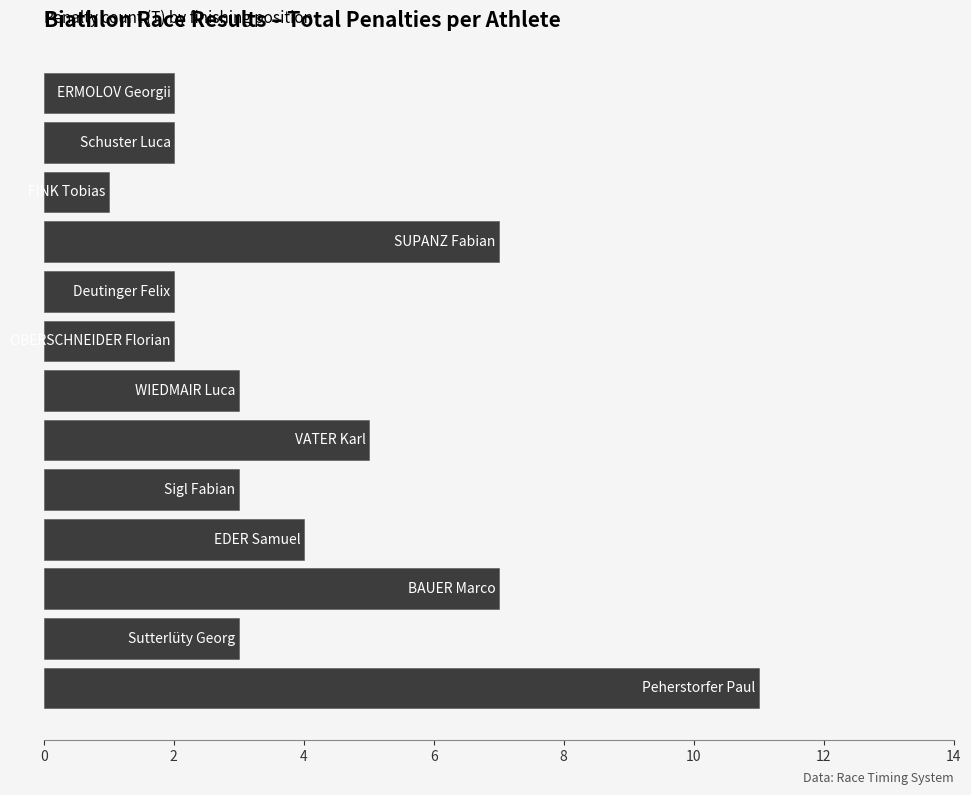

What is the maximum value shown in the chart?

11